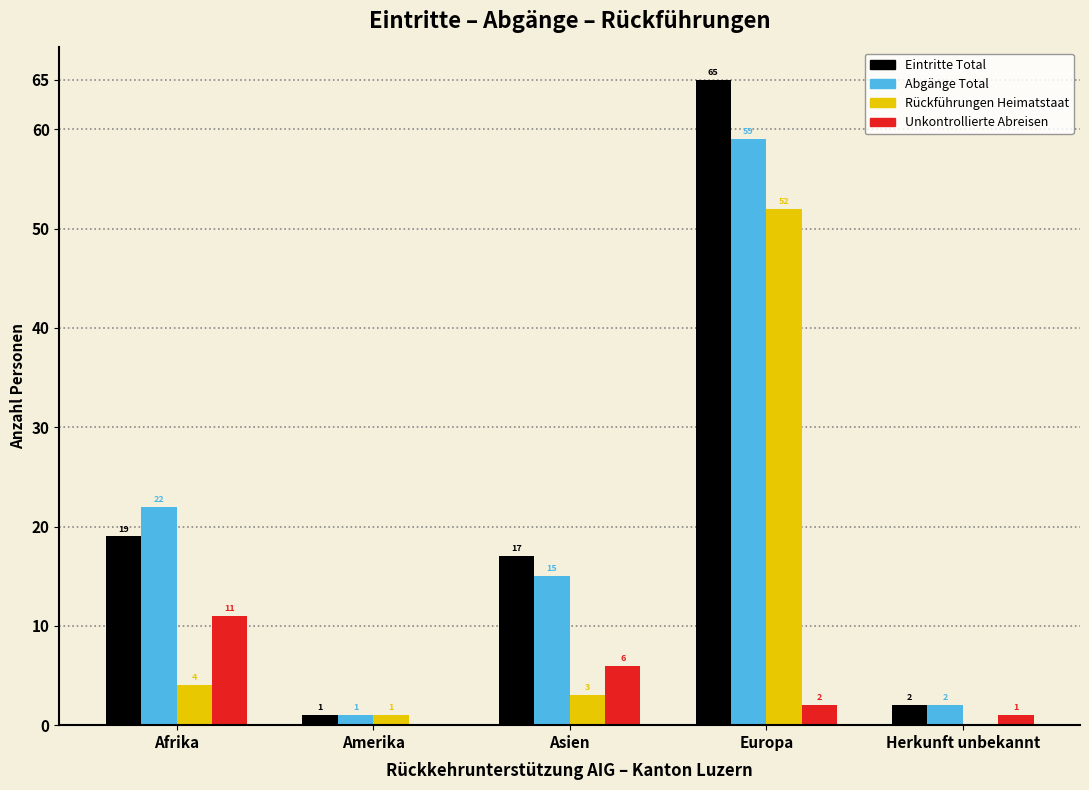

Reading left to right, what are all the values shown in this chart?

Eintritte Total: Afrika=19	Amerika=1	Asien=17	Europa=65	Herkunft unbekannt=2
Abgänge Total: Afrika=22	Amerika=1	Asien=15	Europa=59	Herkunft unbekannt=2
Rückführungen Heimatstaat: Afrika=4	Amerika=1	Asien=3	Europa=52	Herkunft unbekannt=0
Unkontrollierte Abreisen: Afrika=11	Amerika=0	Asien=6	Europa=2	Herkunft unbekannt=1